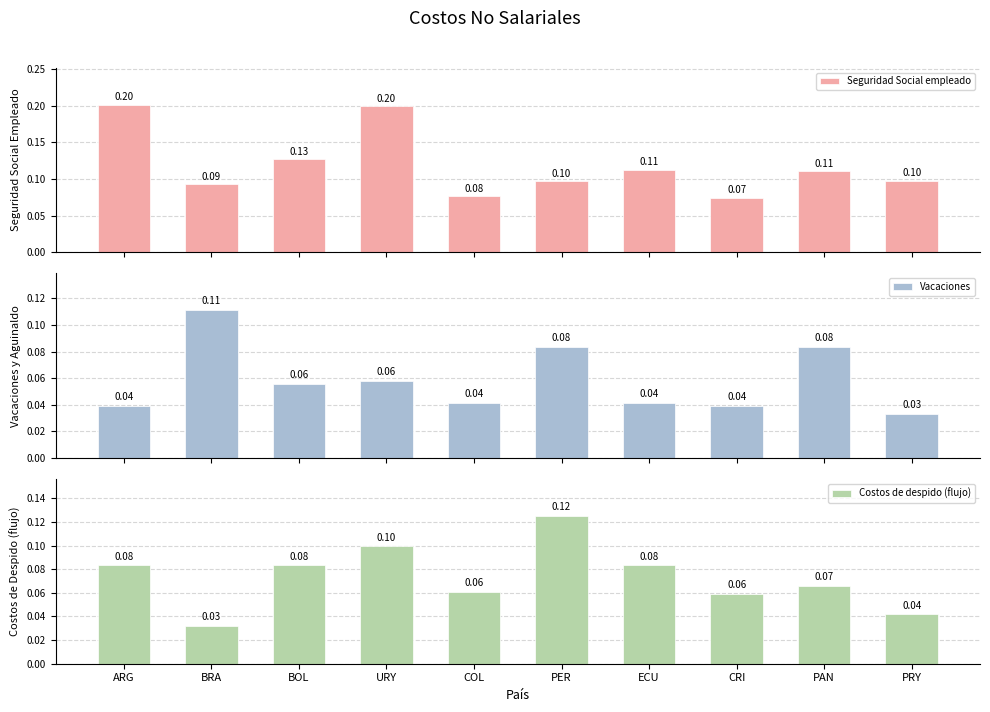

Count the Vacaciones values in the range 0 to 1.

10